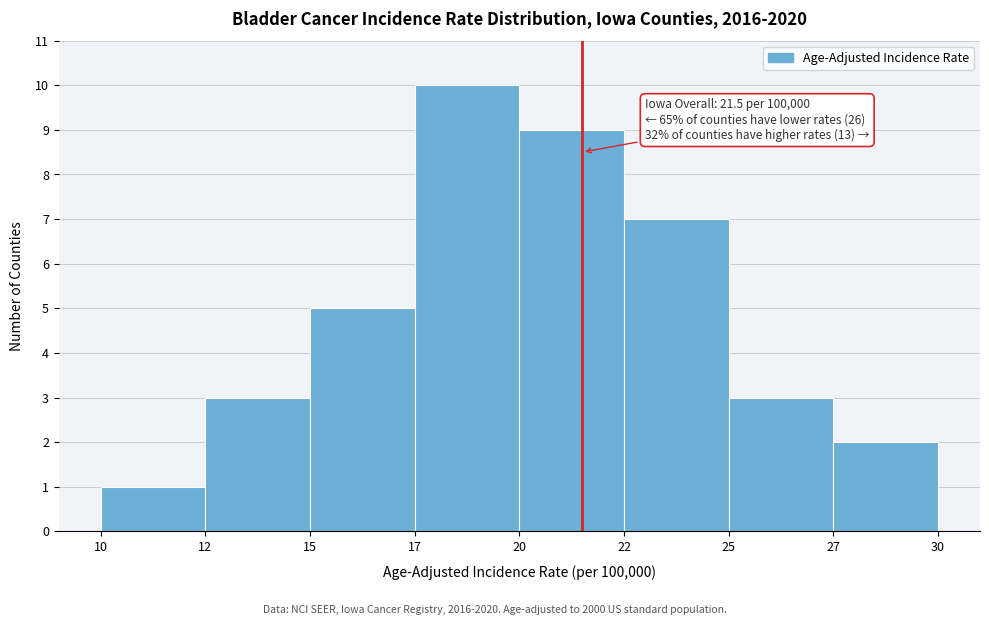

Reading left to right, extract all data points from this chart.

10=1	12=3	15=5	17=10	20=9	22=7	25=3	27=2